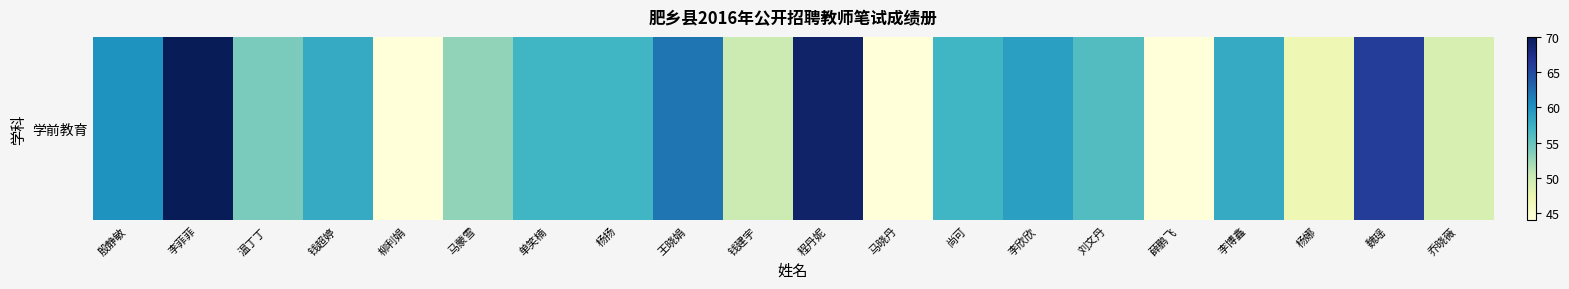

At which category does the chart reach its minimum across all series?

柳利娟